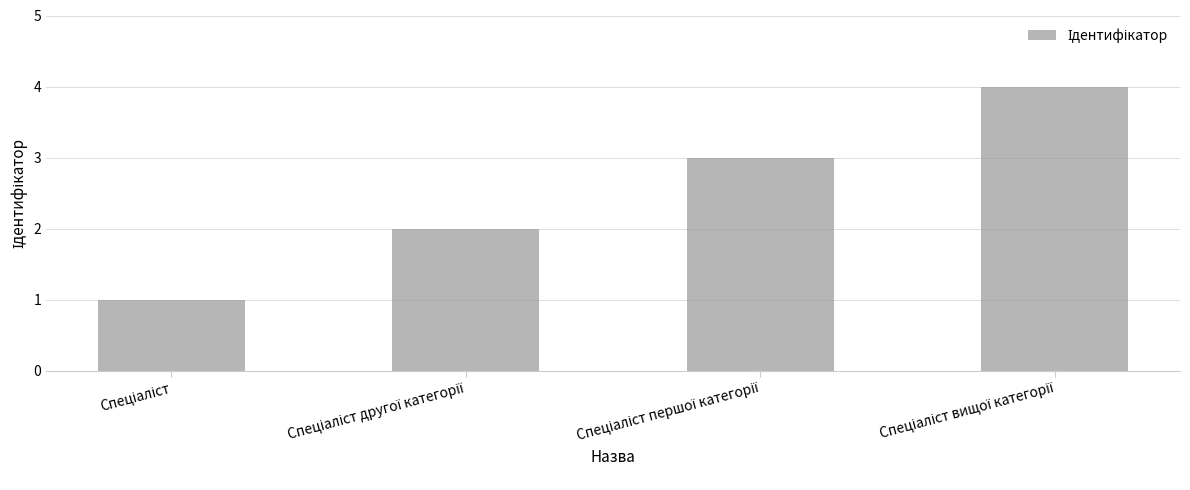

What is the maximum value shown in the chart?

4